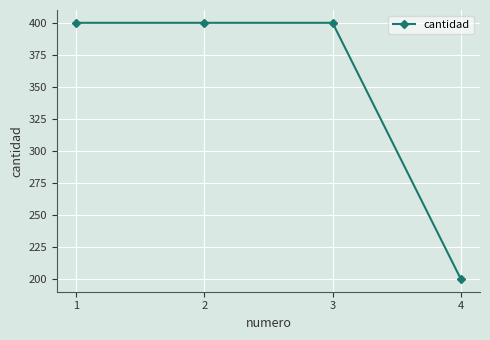

What is the maximum value shown in the chart?

400